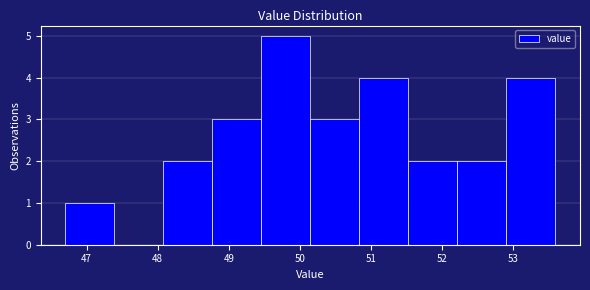

Reading left to right, list every bar in this chart as the range it spans on the x-axis followed by its height. Neither the bar edges nor the heights are printed on the chart, so give them approximately, as read against the axes.

46.70 to 47.39: 1
47.39 to 48.08: 0
48.08 to 48.77: 2
48.77 to 49.46: 3
49.46 to 50.15: 5
50.15 to 50.84: 3
50.84 to 51.53: 4
51.53 to 52.22: 2
52.22 to 52.91: 2
52.91 to 53.60: 4